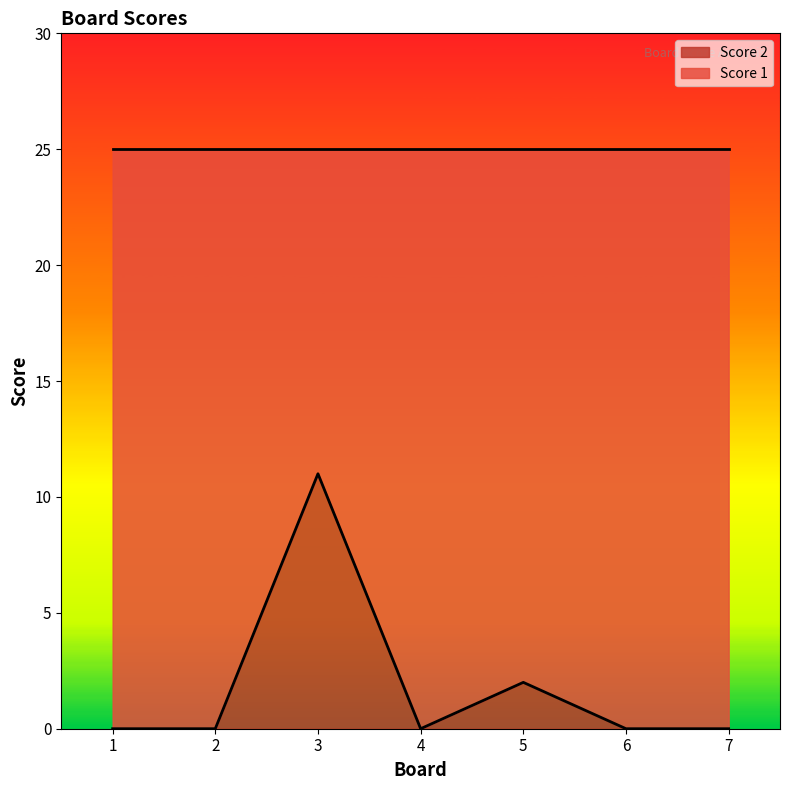

At which category does the chart reach its peak across all series?

3